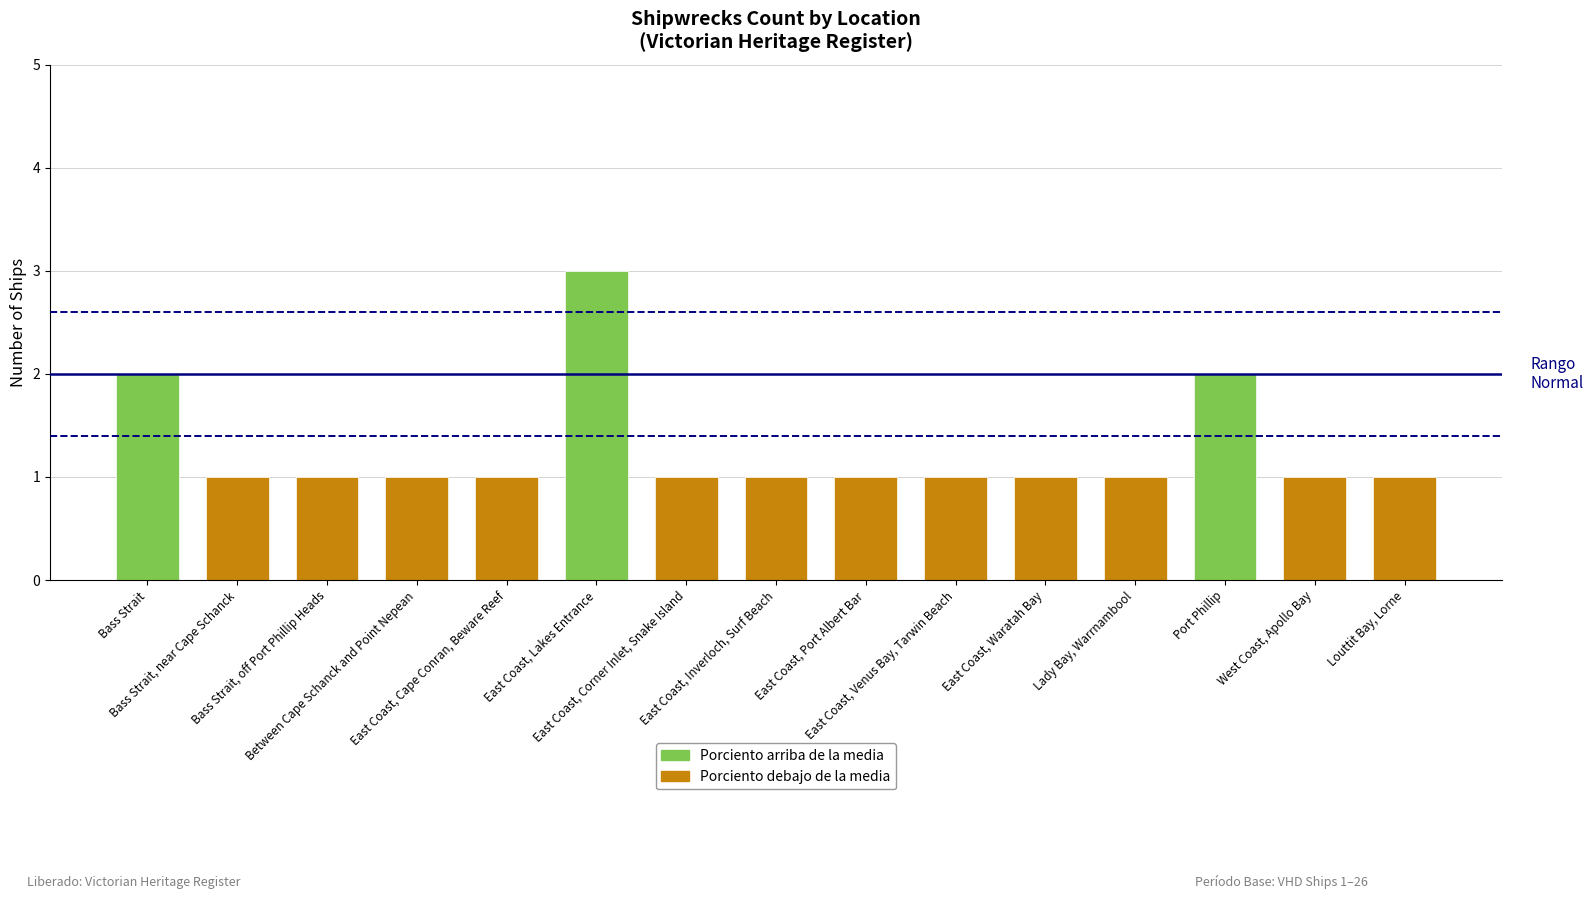

What is the average value?

1